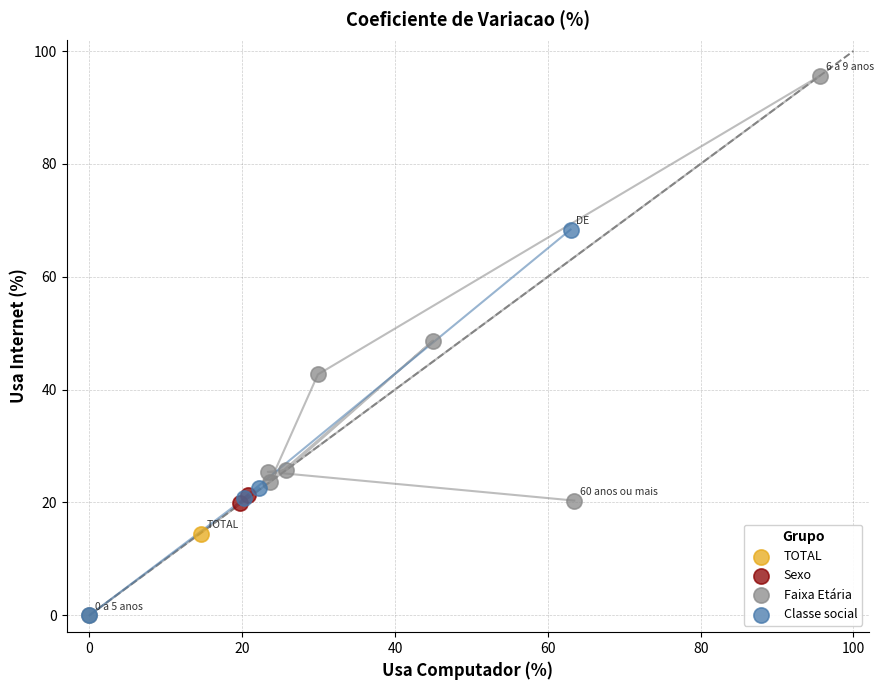

What are all the series names shown in the legend?

TOTAL, Sexo, Faixa Etária, Classe social